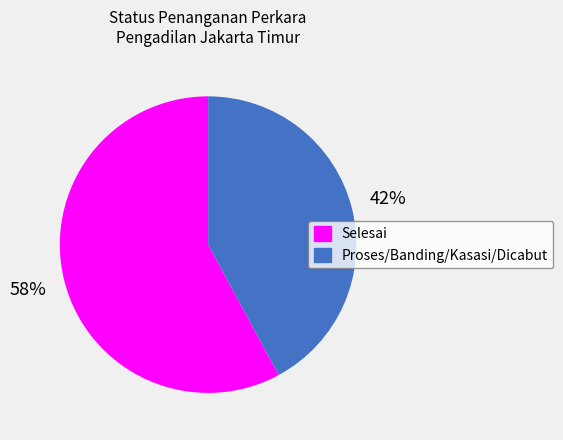

To the nearest percent, what is the difference between the largest and smallest slice percentages?

16%